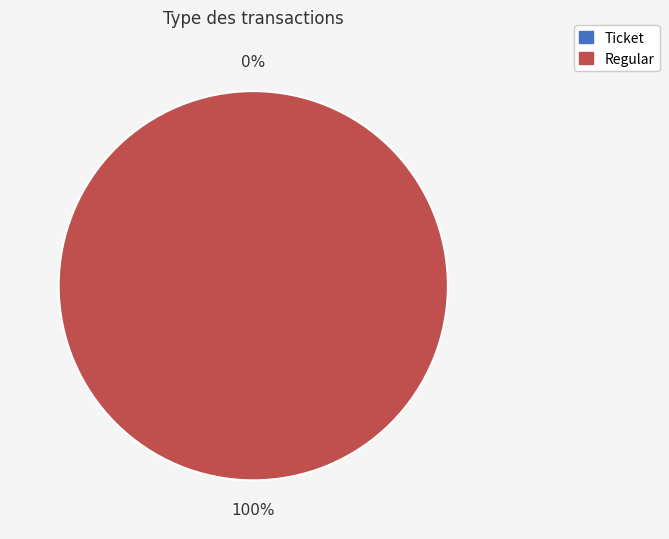

Between Regular (io_index=48) and Ticket (io_index=0), which is larger?

Regular (io_index=48)